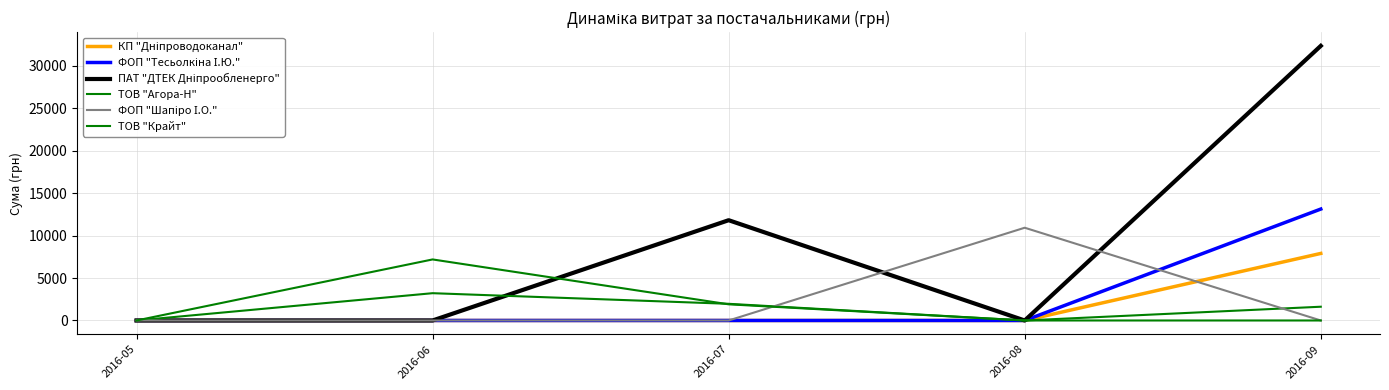

At which label is ФОП "Тесьолкіна І.Ю." closest to 6566?

2016-05